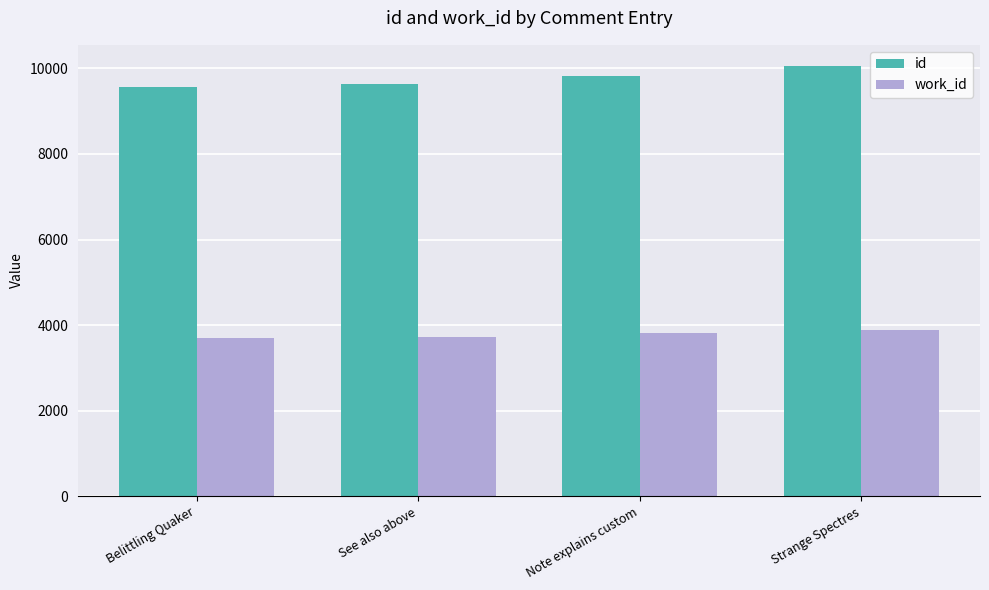

What is the lowest value of the id series?

9556